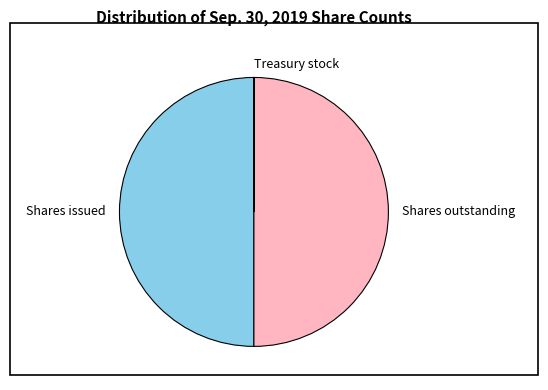

The Shares issued slice represents 42% of the pie. True or false?

False